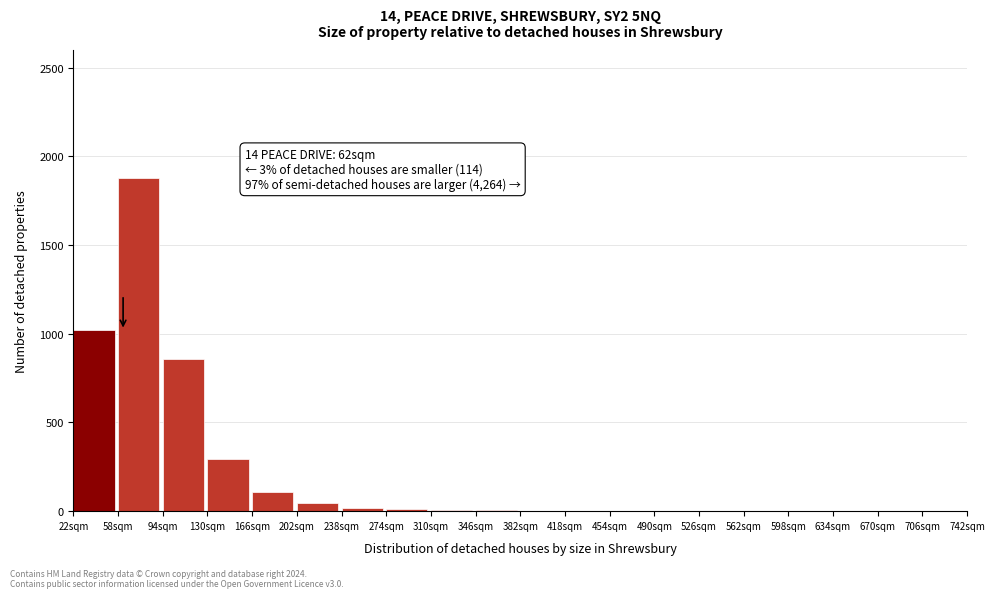

Which category has the highest value across all series?

58sqm